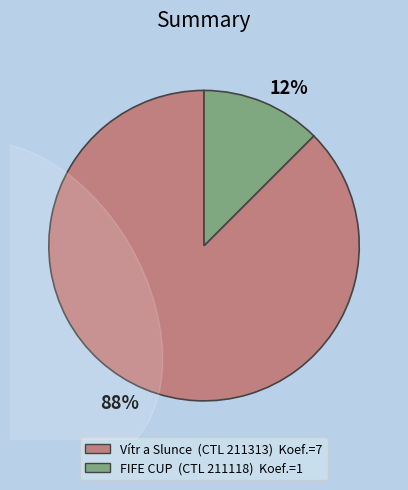

To the nearest percent, what percentage of the pie is 211313?

88%